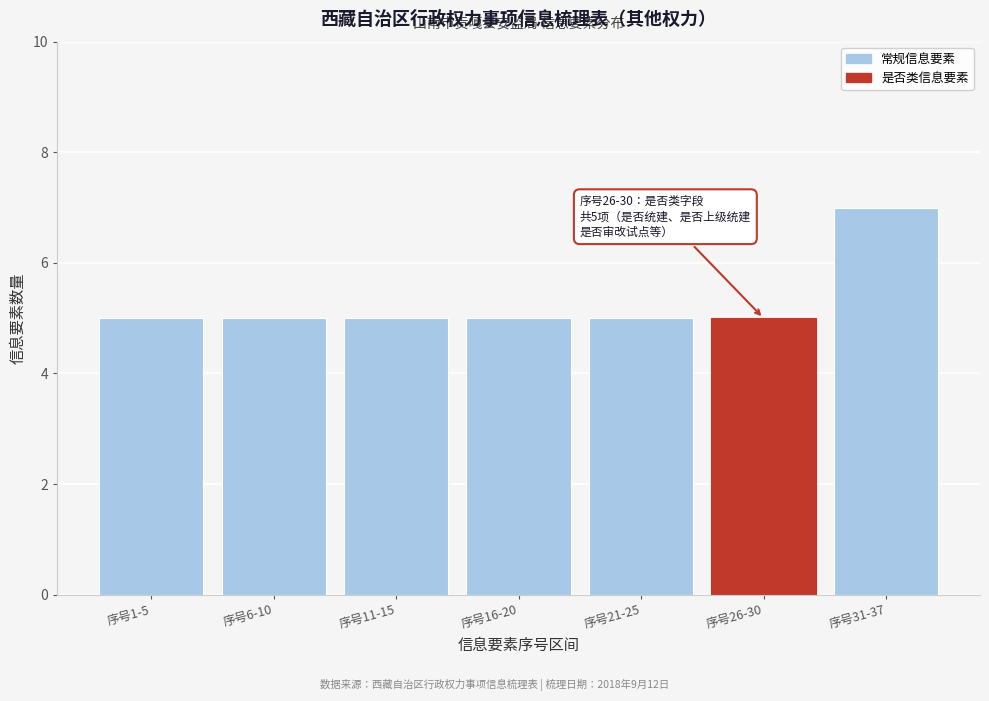

Reading right to left, what are all the values shown in this chart?

序号31-37=7	序号26-30=5	序号21-25=5	序号16-20=5	序号11-15=5	序号6-10=5	序号1-5=5